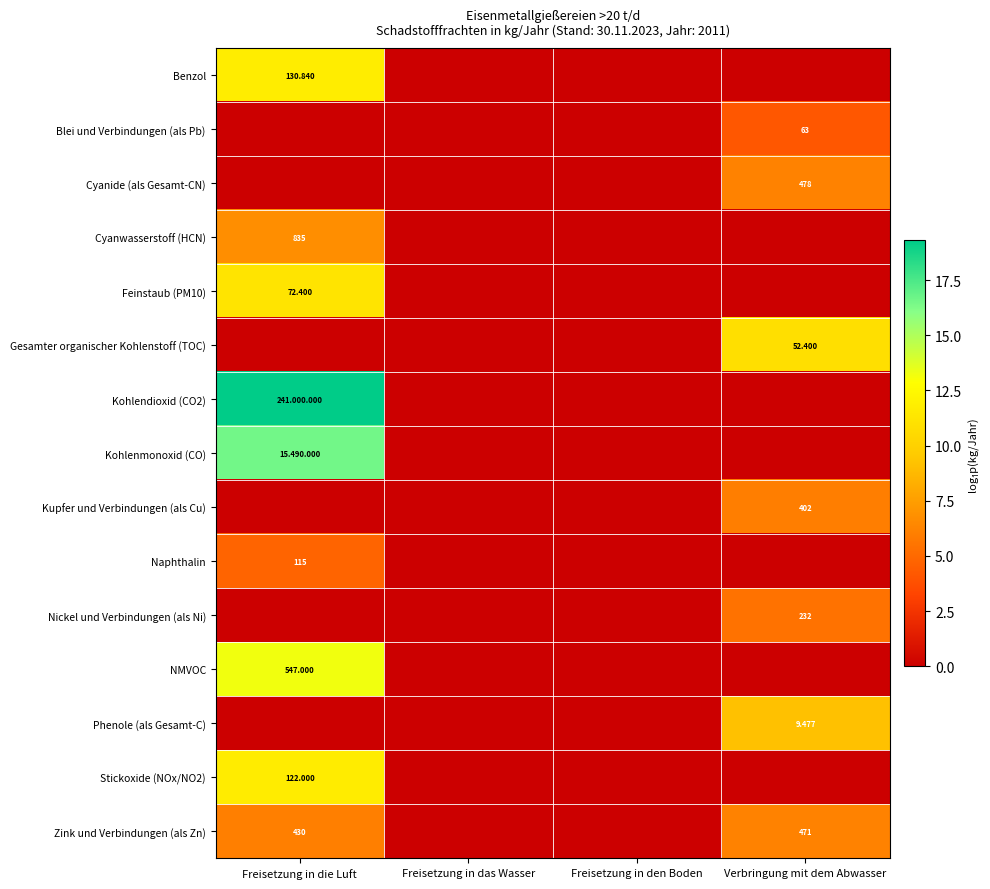

The value of Stickoxide (NOx/NO2) at Verbringung mit dem Abwasser is 8.1. True or false?

False